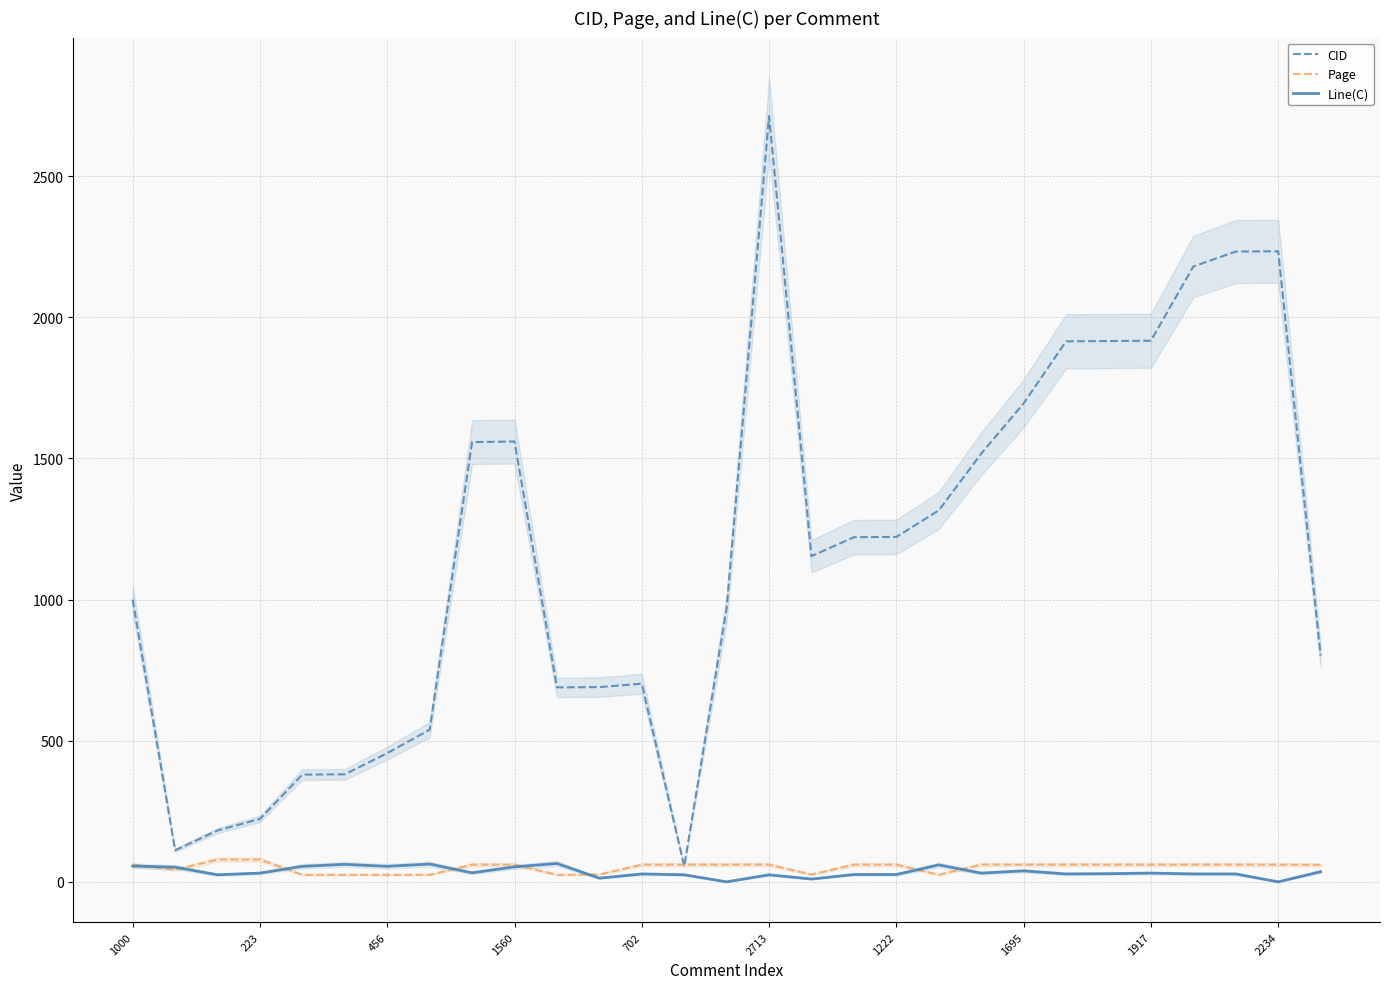

What are all the series names shown in the legend?

CID, Page, Line(C)